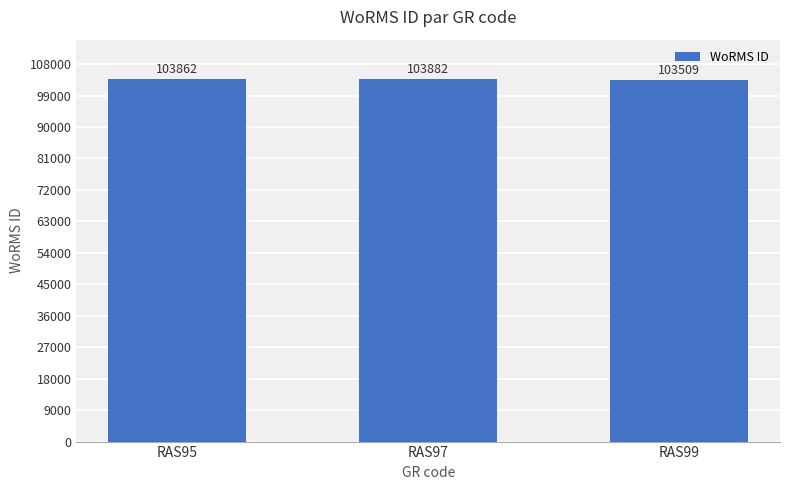

The value at RAS97 is 163761. True or false?

False